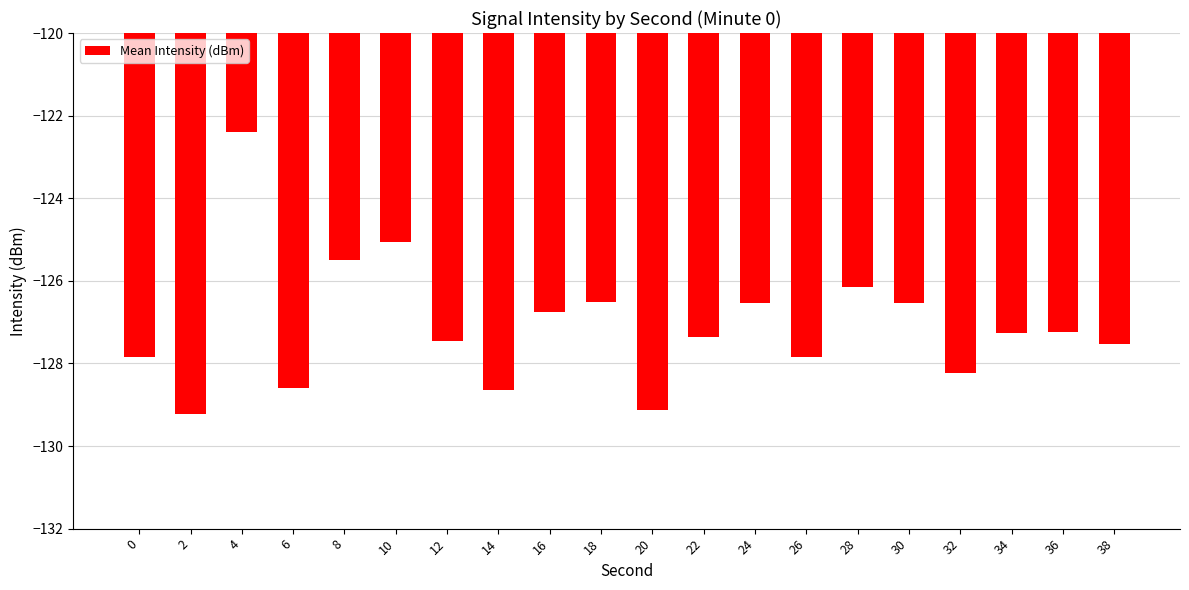

What is the difference between the maximum and second lowest values?

6.7